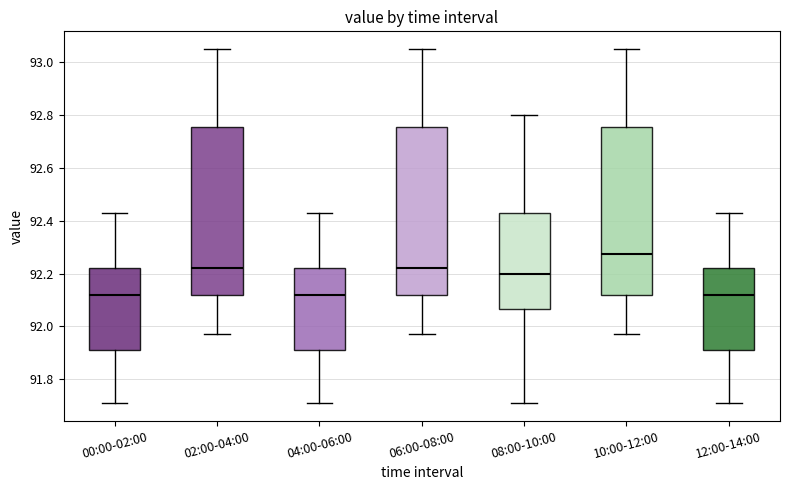

Reading left to right, read every box against the y-axis: the position of its median line, the range the box covers, and the ends of its whiskers. The values are not printed on the chart, so give them approximately, as read against the axis.

00:00-02:00: median 92.12, box 91.92 to 92.22, whiskers 91.72 to 92.44
02:00-04:00: median 92.22, box 92.12 to 92.76, whiskers 91.98 to 93.06
04:00-06:00: median 92.12, box 91.92 to 92.22, whiskers 91.72 to 92.44
06:00-08:00: median 92.22, box 92.12 to 92.76, whiskers 91.98 to 93.06
08:00-10:00: median 92.20, box 92.06 to 92.44, whiskers 91.72 to 92.80
10:00-12:00: median 92.28, box 92.12 to 92.76, whiskers 91.98 to 93.06
12:00-14:00: median 92.12, box 91.92 to 92.22, whiskers 91.72 to 92.44